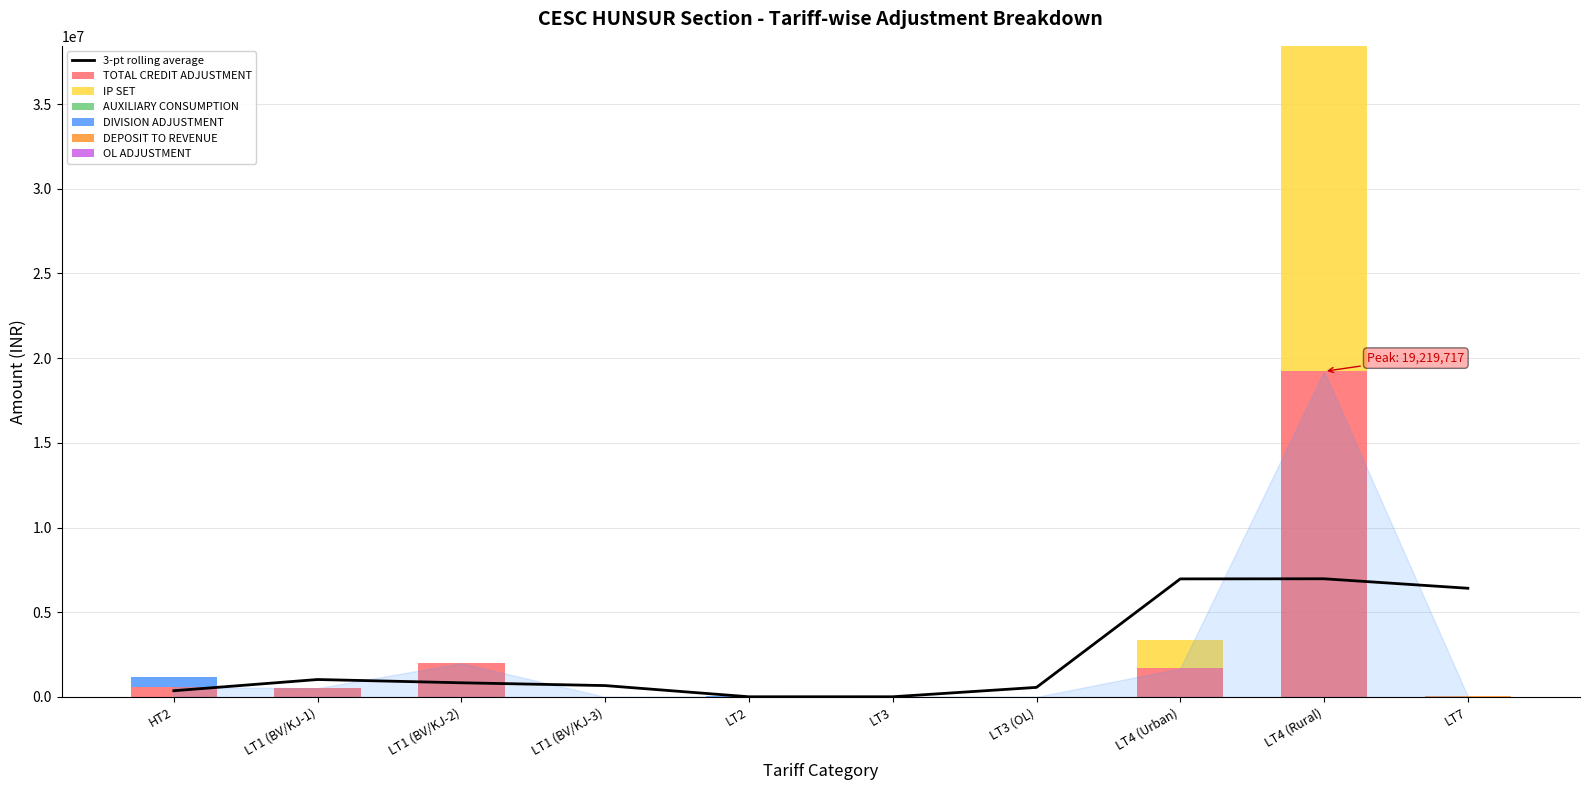

The value of DEPOSIT TO REVENUE at LT4 (Rural) is 0.0. True or false?

True